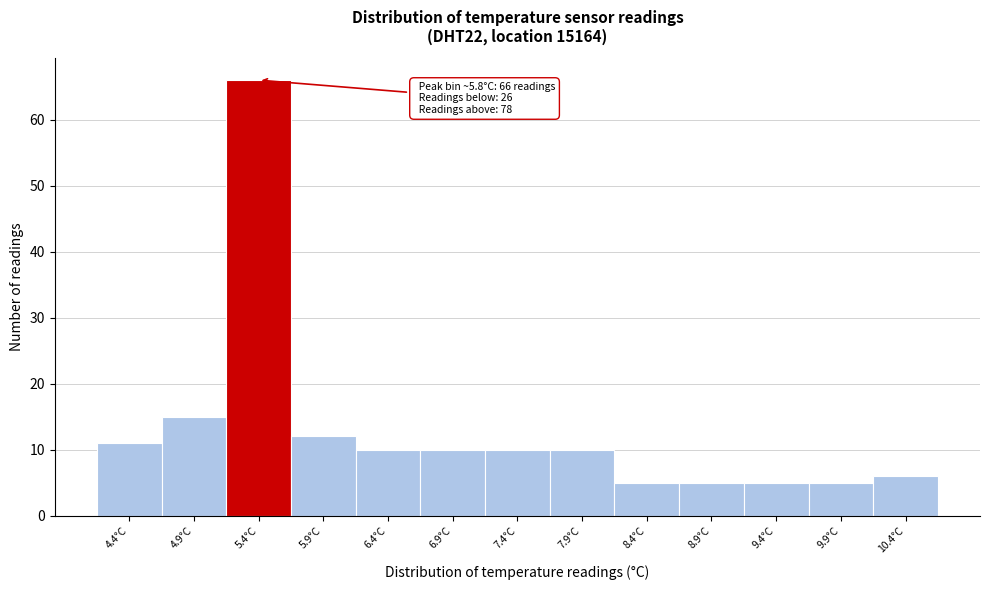

Reading left to right, transcribe all the data shown in this chart.

4.4°C=11	4.9°C=15	5.4°C=66	5.9°C=12	6.4°C=10	6.9°C=10	7.4°C=10	7.9°C=10	8.4°C=5	8.9°C=5	9.4°C=5	9.9°C=5	10.4°C=6